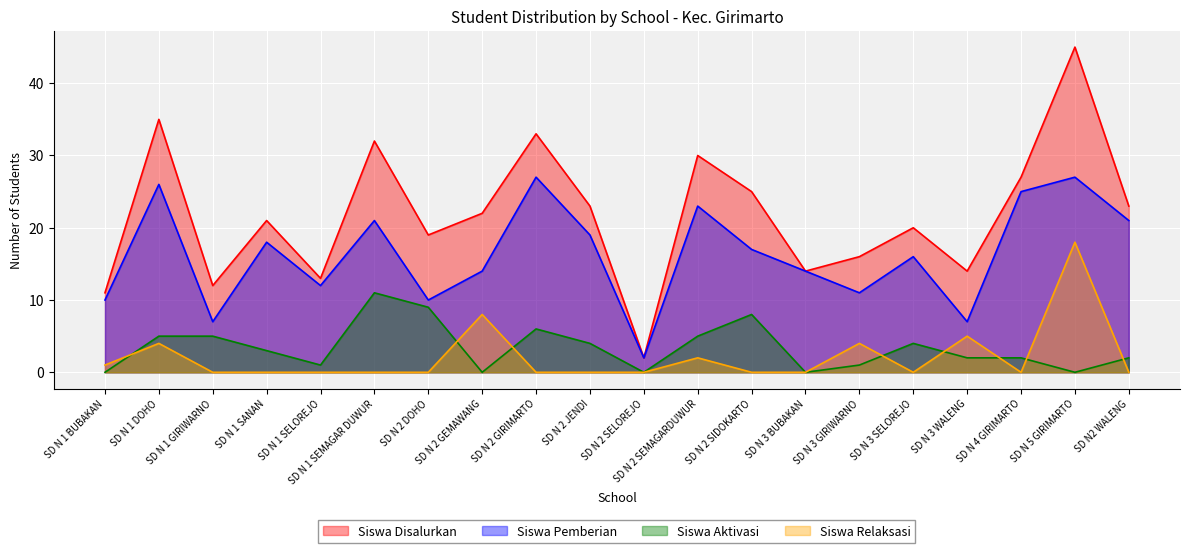

The Siswa Aktivasi series shows 0 at SD N 3 BUBAKAN. True or false?

True